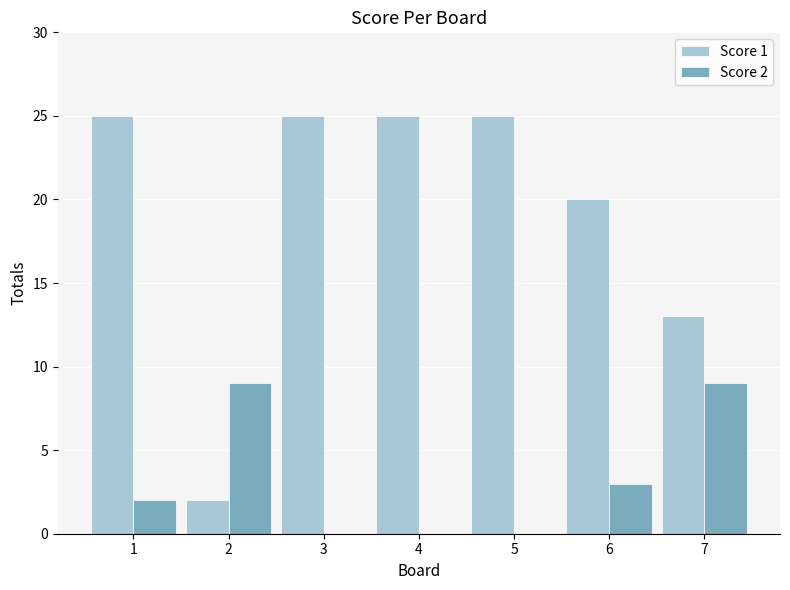

The Score 1 series shows 20 at 6. True or false?

True